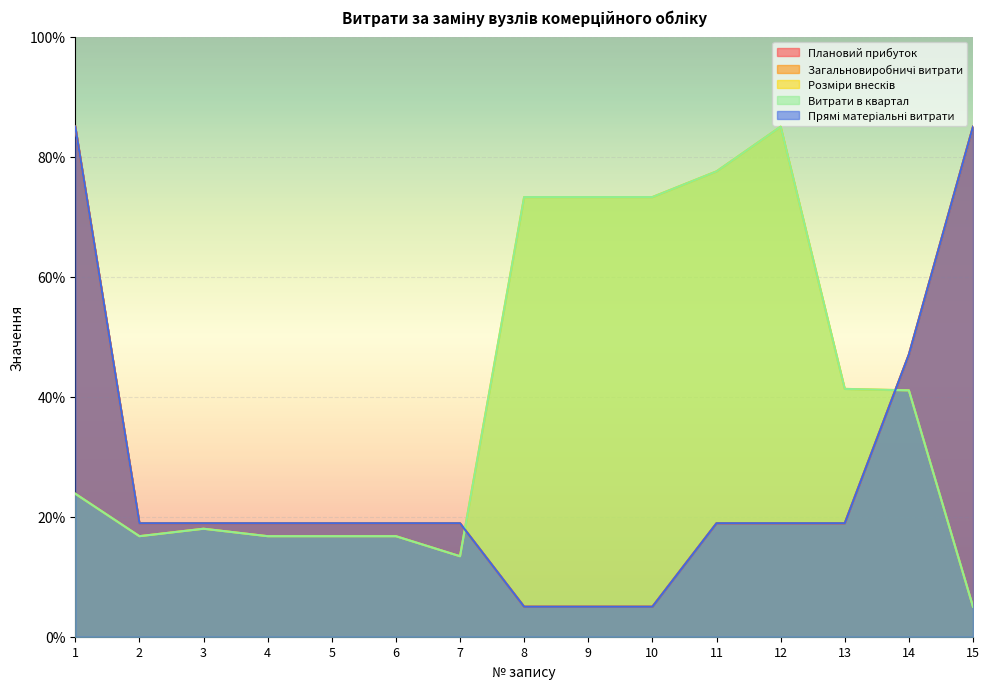

Is it true that Плановий прибуток equals 5.4 at 4?

False